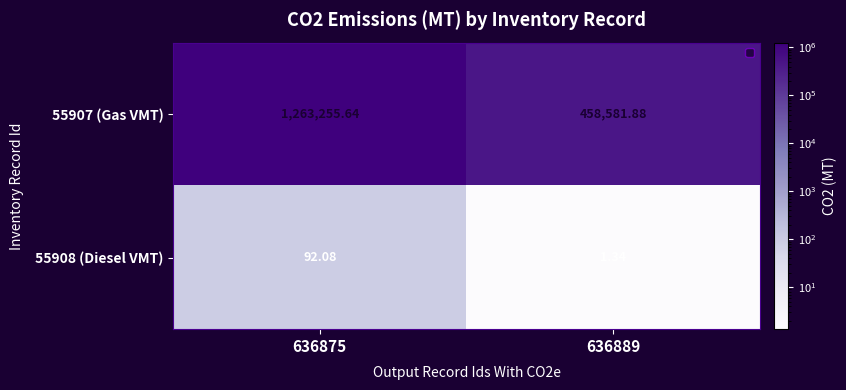

Is the value of 55907 (Gas VMT) at 636889 greater than the value of 55908 (Diesel VMT) at 636889?

Yes